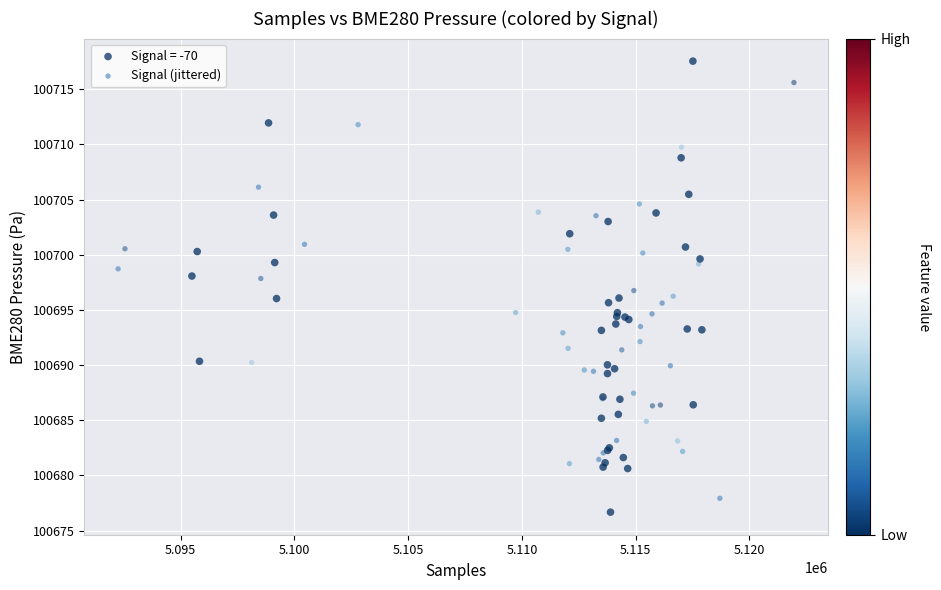

Which series contains the highest Y value?

Signal = -70